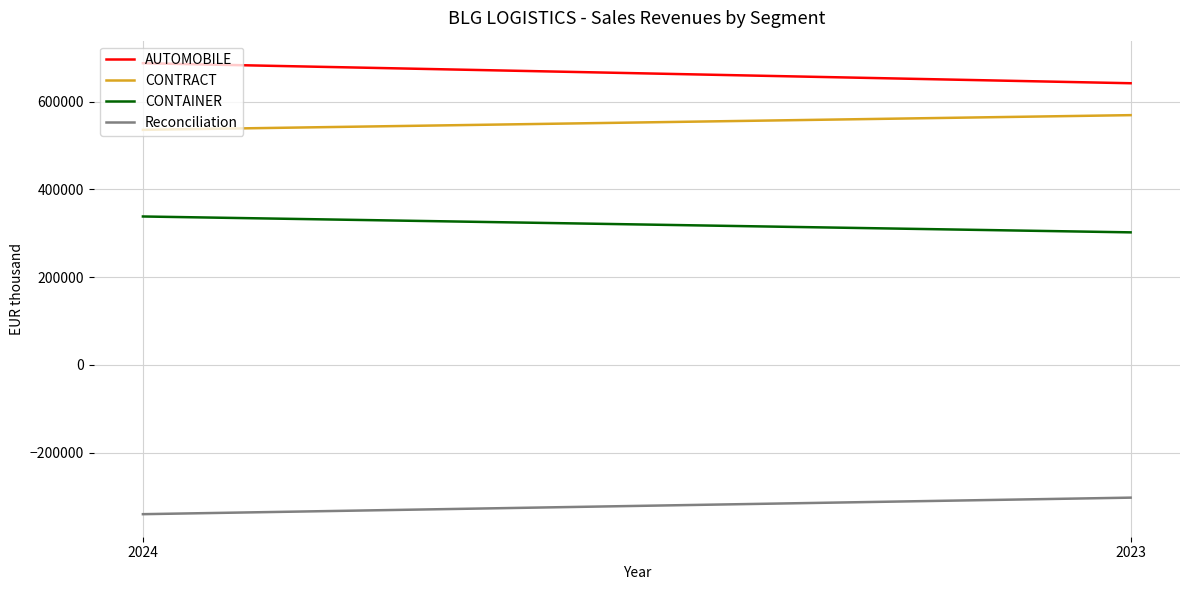

Count the CONTAINER values in the range 301914 to 338104.

2